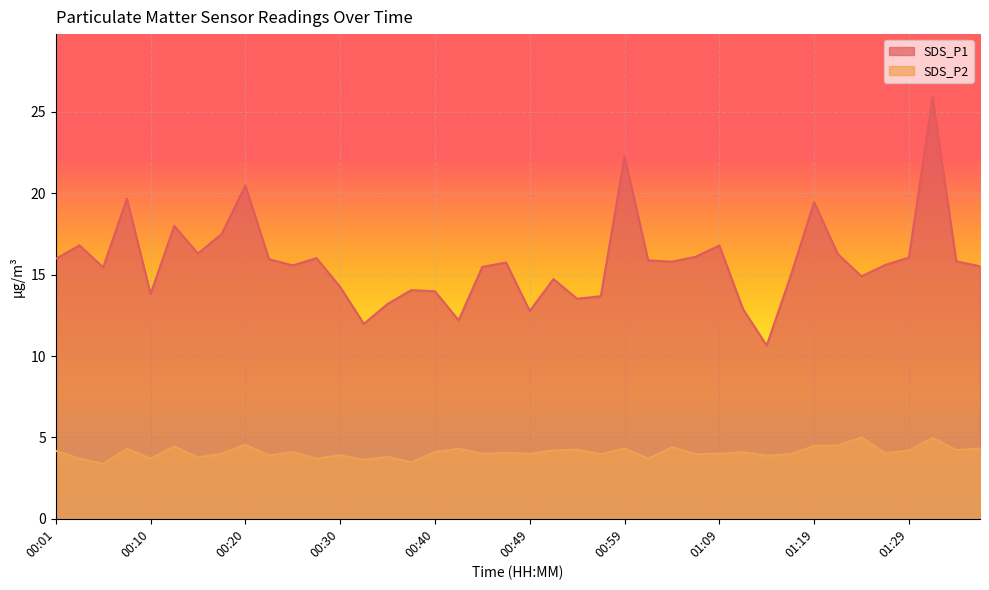

What value does the SDS_P2 series have at 00:54?

4.2